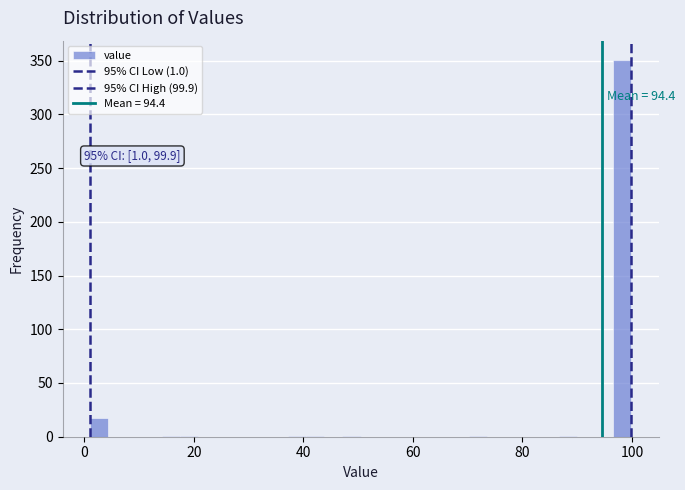

Around what value on the x-axis is the tallest bar? Give the approximate position of its centre, as read against the axis.

98